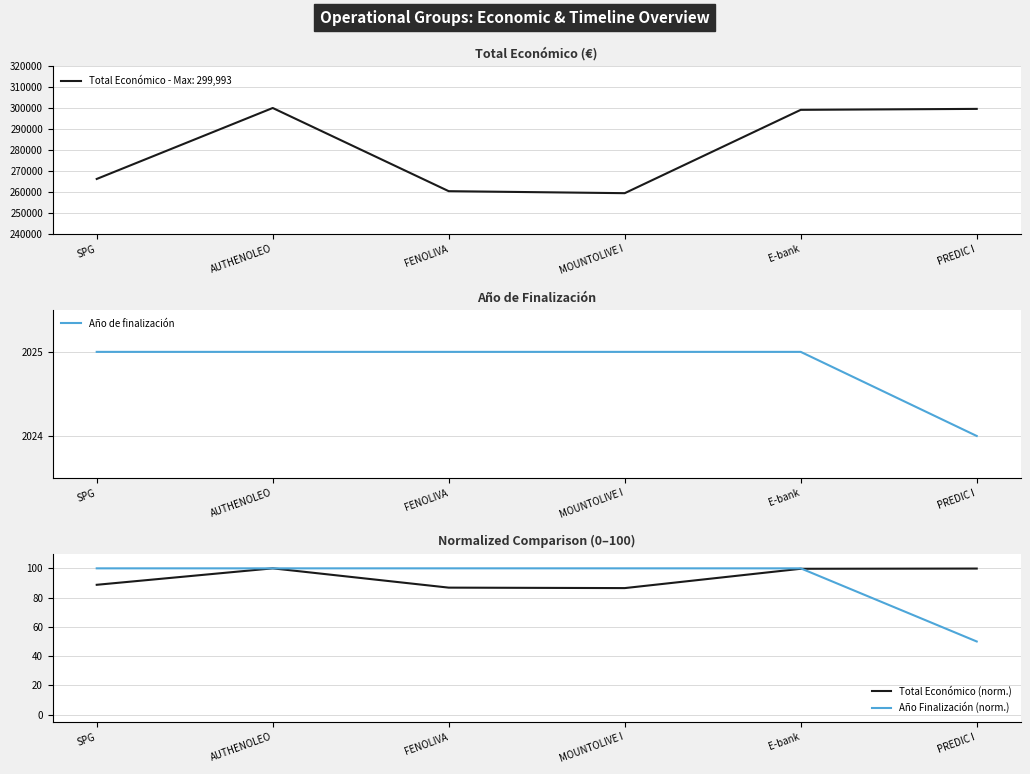

True or false: Año de finalización has more than 2 interior local peaks.

False